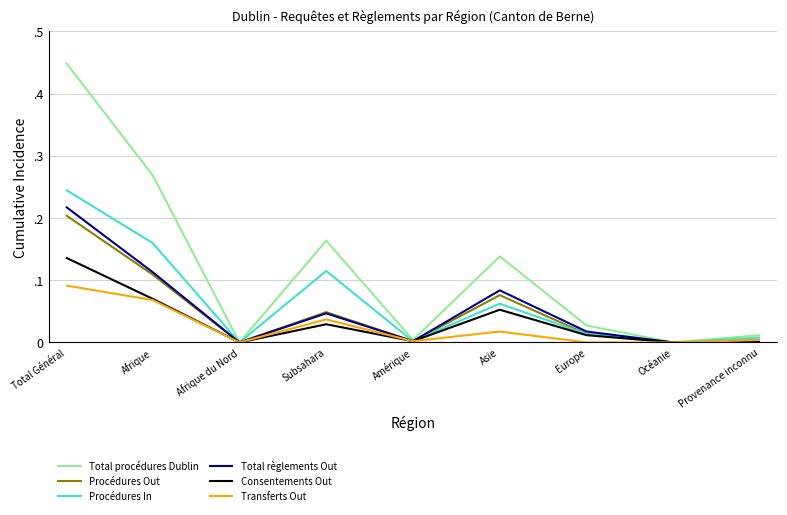

True or false: Total procédures Dublin and Total règlements Out intersect in this chart.

False